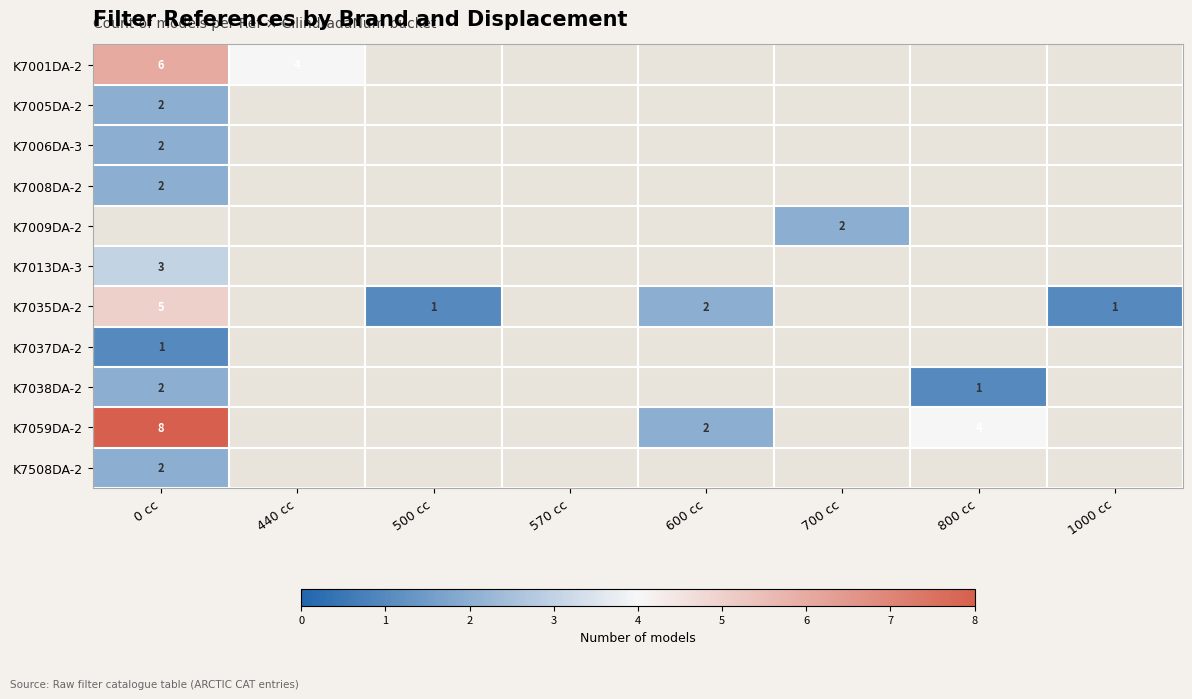

The value of K7008DA-2 at 0 cc is 2. True or false?

True